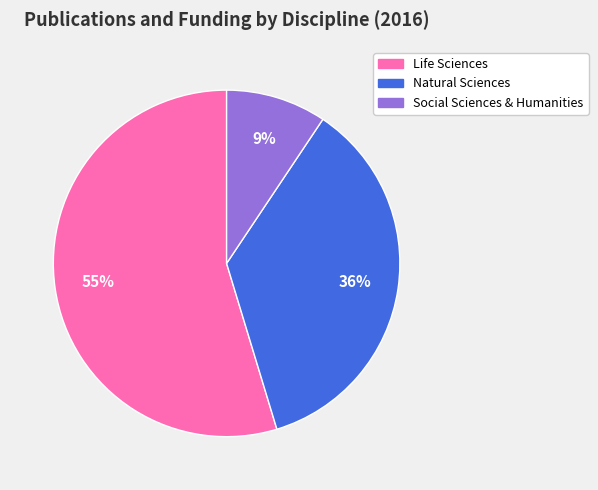

To the nearest percent, what portion does Social Sciences & Humanities represent?

9%